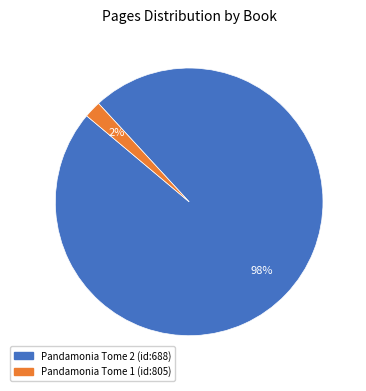

To the nearest percent, what is the average slice percentage?

50%